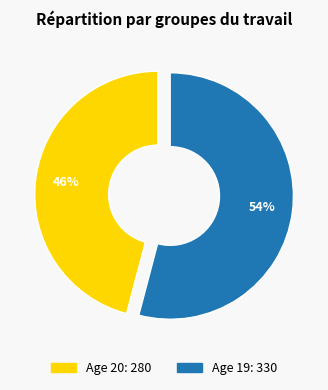

Is there a majority slice in this chart?

Yes